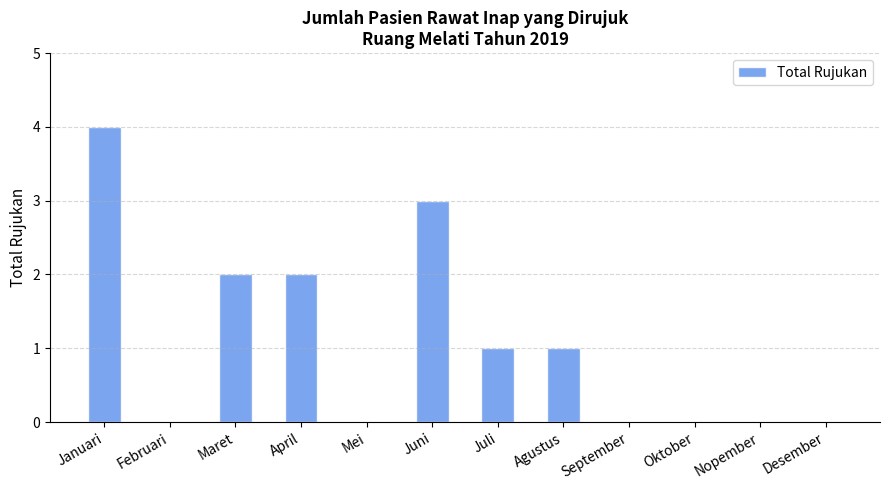

Is it true that the value at Oktober is 0?

True